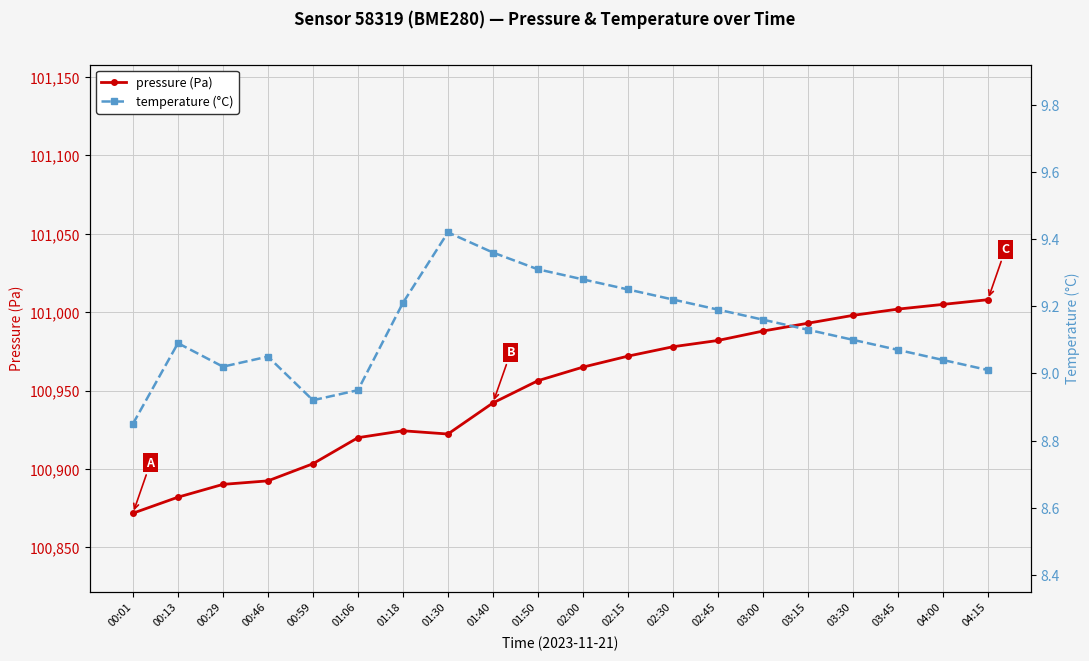

Reading left to right, what are all the values shown in this chart?

pressure (Pa): 00:01=100871.8	00:13=100882.1	00:29=100890.2	00:46=100892.5	00:59=100903.4	01:06=100920.0	01:18=100924.4	01:30=100922.3	01:40=100942.2	01:50=100956.3	02:00=100965.0	02:15=100972.0	02:30=100978.0	02:45=100982.0	03:00=100988.0	03:15=100993.0	03:30=100998.0	03:45=101002.0	04:00=101005.0	04:15=101008.0
temperature (°C): 00:01=8.8	00:13=9.1	00:29=9.0	00:46=9.1	00:59=8.9	01:06=8.9	01:18=9.2	01:30=9.4	01:40=9.4	01:50=9.3	02:00=9.3	02:15=9.2	02:30=9.2	02:45=9.2	03:00=9.2	03:15=9.1	03:30=9.1	03:45=9.1	04:00=9.0	04:15=9.0